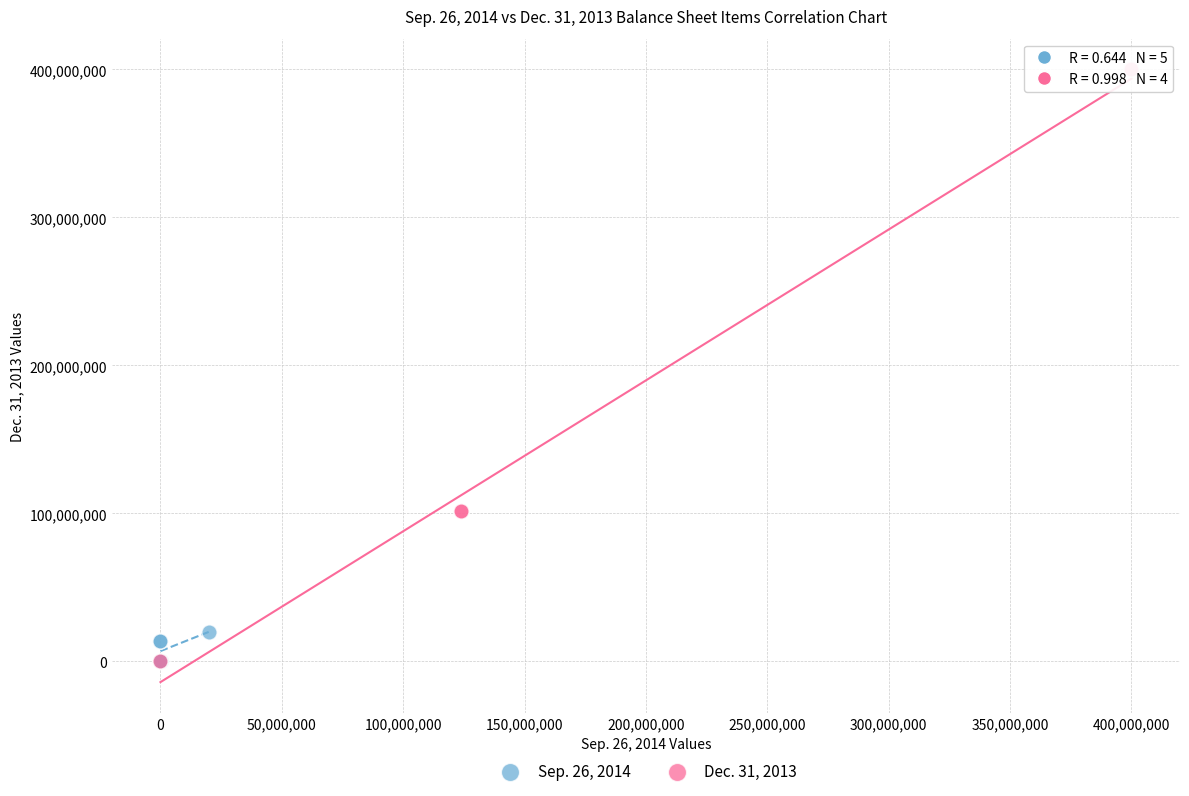

Which series has the largest Y range (max minus min)?

Dec. 31, 2013